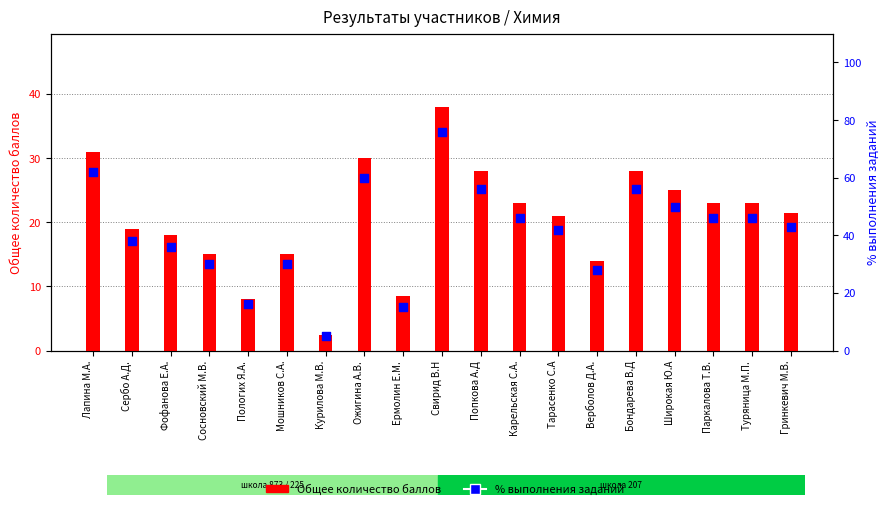

Which series has the widest spread of Y values?

% выполнения заданий